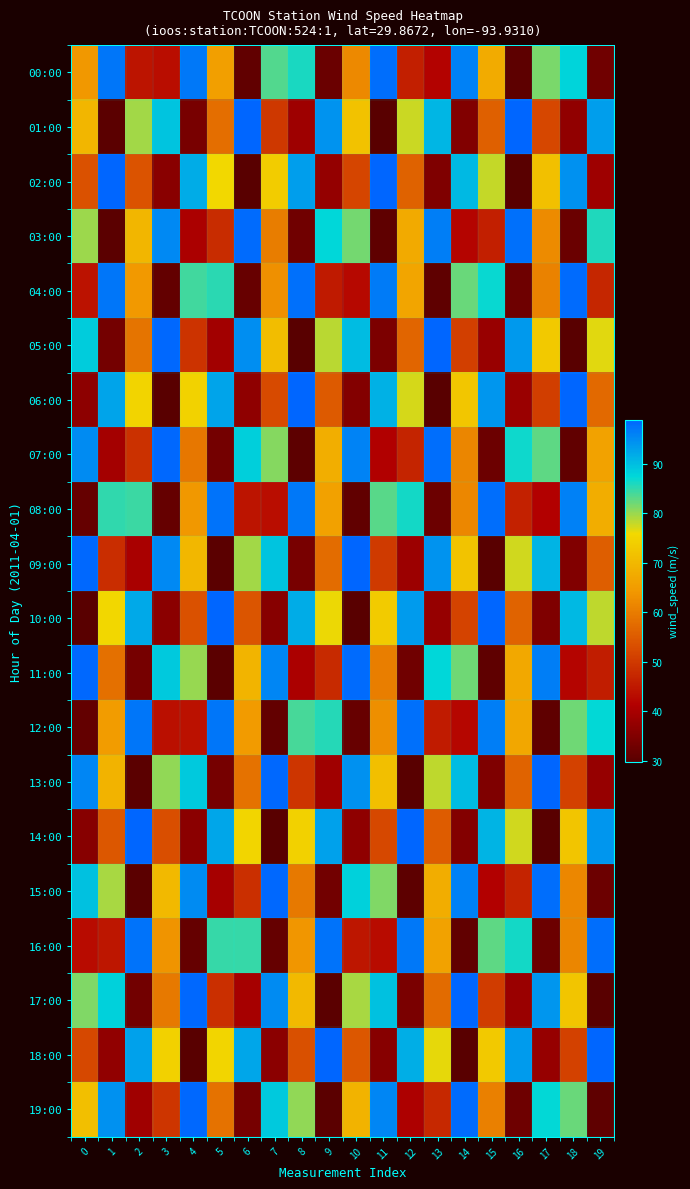

Reading left to right, transcribe all the data shown in this chart.

00:00: 0=64.3	1=97.4	2=44.3	3=43.5	4=97.0	5=65.4	6=31.0	7=83.5	8=86.1	9=32.1	10=62.2	11=98.0	12=46.2	13=41.7	14=96.2	15=67.6	16=30.5	17=81.6	18=87.8	19=32.9
01:00: 0=69.7	1=30.1	2=79.8	3=89.3	4=33.8	5=57.9	6=98.7	7=49.9	8=38.7	9=94.3	10=71.9	11=29.8	12=77.8	13=90.7	14=35.0	15=55.8	16=98.9	17=52.0	18=37.3	19=93.2
02:00: 0=53.8	1=99.0	2=53.9	3=36.0	4=92.0	5=76.0	6=29.7	7=73.7	8=93.3	9=37.4	10=51.7	11=98.9	12=56.0	13=34.8	14=90.6	15=78.0	16=29.9	17=71.6	18=94.4	19=38.9
03:00: 0=79.9	1=30.1	2=69.6	3=95.4	4=40.3	5=47.9	6=98.4	7=60.2	8=32.8	9=87.6	10=81.8	11=30.5	12=67.4	13=96.3	14=41.9	15=46.0	16=97.9	17=62.4	18=32.0	19=85.9
04:00: 0=44.2	1=97.3	2=64.5	3=31.3	4=84.3	5=85.4	6=31.7	7=63.1	8=97.7	9=45.4	10=42.5	11=96.6	12=66.7	13=30.7	14=82.4	15=87.1	16=32.5	17=60.9	18=98.2	19=47.2
05:00: 0=88.6	1=33.4	2=58.9	3=98.6	4=49.1	5=39.3	6=94.8	7=70.9	8=29.9	9=78.6	10=90.1	11=34.5	12=56.7	13=98.9	14=51.1	15=37.9	16=93.7	17=73.0	18=29.8	19=76.6
06:00: 0=36.6	1=92.5	2=75.0	3=29.7	4=74.7	5=92.8	6=36.8	7=52.6	8=99.0	9=55.1	10=35.3	11=91.2	12=77.1	13=29.8	14=72.5	15=94.0	16=38.2	17=50.6	18=98.8	19=57.2
07:00: 0=95.0	1=39.6	2=48.7	3=98.6	4=59.3	5=33.2	6=88.3	7=81.0	8=30.3	9=68.3	10=95.9	11=41.2	12=46.8	13=98.1	14=61.4	15=32.3	16=86.7	17=82.9	18=30.8	19=66.2
08:00: 0=31.6	1=85.0	2=84.6	3=31.4	4=64.1	5=97.5	6=44.6	7=43.2	8=96.9	9=65.7	10=30.9	11=83.2	12=86.3	13=32.2	14=61.9	15=98.0	16=46.4	17=41.5	18=96.1	19=67.9
09:00: 0=98.5	1=48.2	2=40.0	3=95.2	4=70.0	5=30.1	6=79.5	7=89.4	8=34.0	9=57.7	10=98.8	11=50.2	12=38.5	13=94.2	14=72.1	15=29.8	16=77.5	17=90.9	18=35.1	19=55.5
10:00: 0=29.7	1=75.6	2=92.2	3=36.3	4=53.5	5=99.0	6=54.2	7=35.9	8=91.8	9=76.2	10=29.7	11=73.5	12=93.4	13=37.6	14=51.5	15=98.9	16=56.3	17=34.7	18=90.4	19=78.2
11:00: 0=98.7	1=58.3	2=33.7	3=89.0	4=80.1	5=30.2	6=69.3	7=95.5	8=40.5	9=47.6	10=98.3	11=60.5	12=32.7	13=87.4	14=82.0	15=30.6	16=67.1	17=96.4	18=42.1	19=45.7
12:00: 0=31.1	1=65.0	2=97.2	3=43.8	4=44.0	5=97.2	6=64.7	7=31.2	8=84.0	9=85.6	10=31.8	11=62.9	12=97.8	13=45.6	14=42.3	15=96.5	16=66.9	17=30.6	18=82.2	19=87.3
13:00: 0=95.7	1=69.0	2=30.2	3=80.4	4=88.8	5=33.5	6=58.6	7=98.7	8=49.3	9=39.2	10=94.7	11=71.2	12=29.9	13=78.4	14=90.3	15=34.6	16=56.5	17=98.9	18=51.3	19=37.7
14:00: 0=35.7	1=54.5	2=99.0	3=53.3	4=36.4	5=92.4	6=75.3	7=29.7	8=74.4	9=92.9	10=37.0	11=52.4	12=99.0	13=55.4	14=35.2	15=91.0	16=77.4	17=29.8	18=72.3	19=94.1
15:00: 0=89.6	1=79.2	2=30.0	3=70.3	4=95.1	5=39.8	6=48.5	7=98.5	8=59.5	9=33.1	10=88.1	11=81.2	12=30.4	13=68.1	14=96.0	15=41.4	16=46.5	17=98.1	18=61.7	19=32.2
16:00: 0=43.0	1=44.8	2=97.5	3=63.8	4=31.5	5=84.8	6=84.8	7=31.5	8=63.8	9=97.5	10=44.8	11=43.0	12=96.8	13=66.0	14=30.9	15=83.0	16=86.5	17=32.3	18=61.6	19=98.1
17:00: 0=81.2	1=88.1	2=33.1	3=59.6	4=98.5	5=48.4	6=39.8	7=95.1	8=70.2	9=30.0	10=79.3	11=89.6	12=34.1	13=57.4	14=98.8	15=50.4	16=38.3	17=94.0	18=72.4	19=29.8
18:00: 0=52.3	1=37.0	2=92.9	3=74.4	4=29.7	5=75.3	6=92.3	7=36.4	8=53.3	9=99.0	10=54.4	11=35.7	12=91.6	13=76.5	14=29.7	15=73.2	16=93.6	17=37.8	18=51.2	19=98.9
19:00: 0=71.2	1=94.6	2=39.1	3=49.3	4=98.7	5=58.6	6=33.5	7=88.8	8=80.4	9=30.2	10=69.0	11=95.6	12=40.7	13=47.4	14=98.3	15=60.8	16=32.6	17=87.2	18=82.3	19=30.7